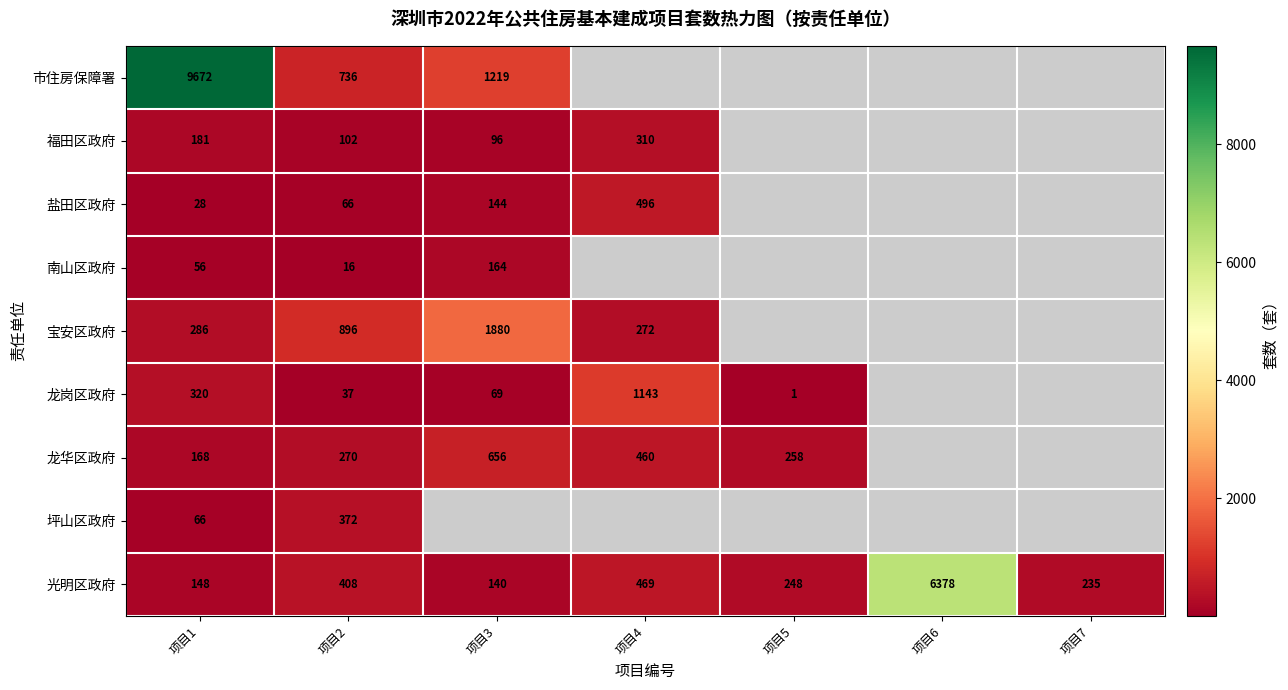

True or false: 光明区政府 has a value of 404.4 at 项目5.

False